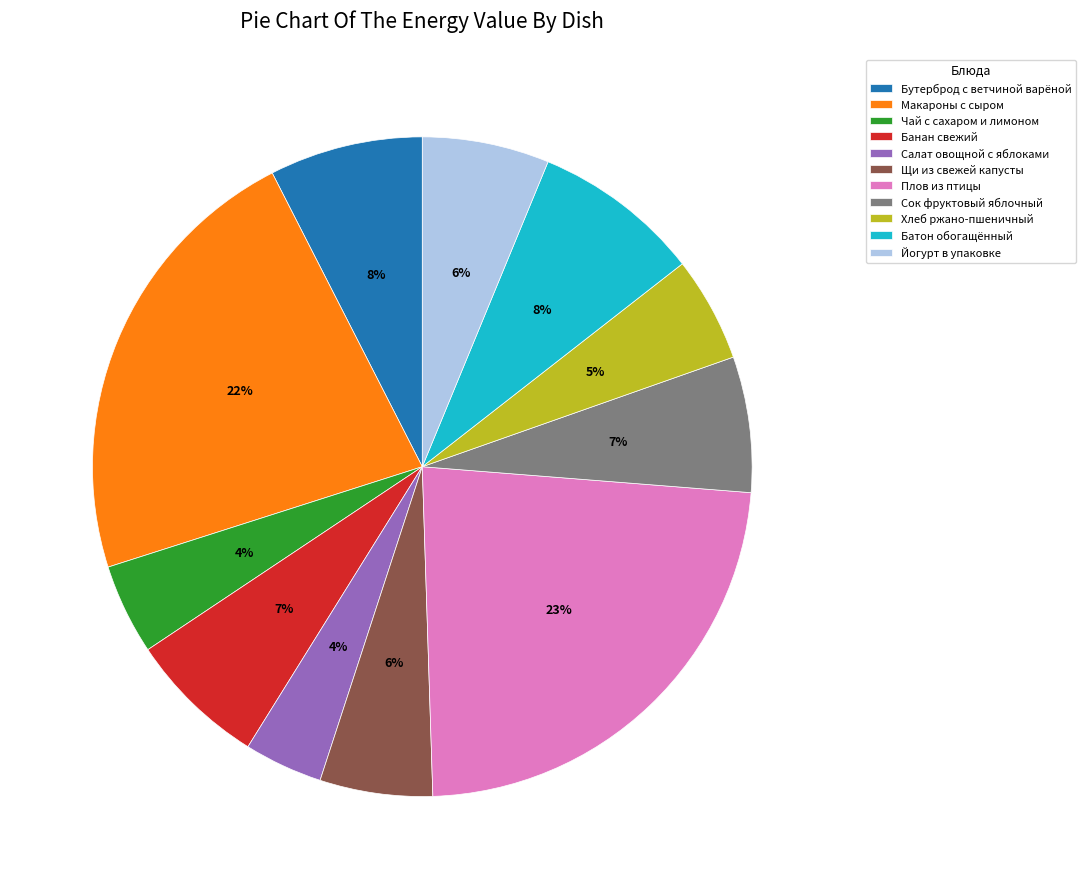

Combined, do Банан свежий and Плов из птицы account for over 50%?

No